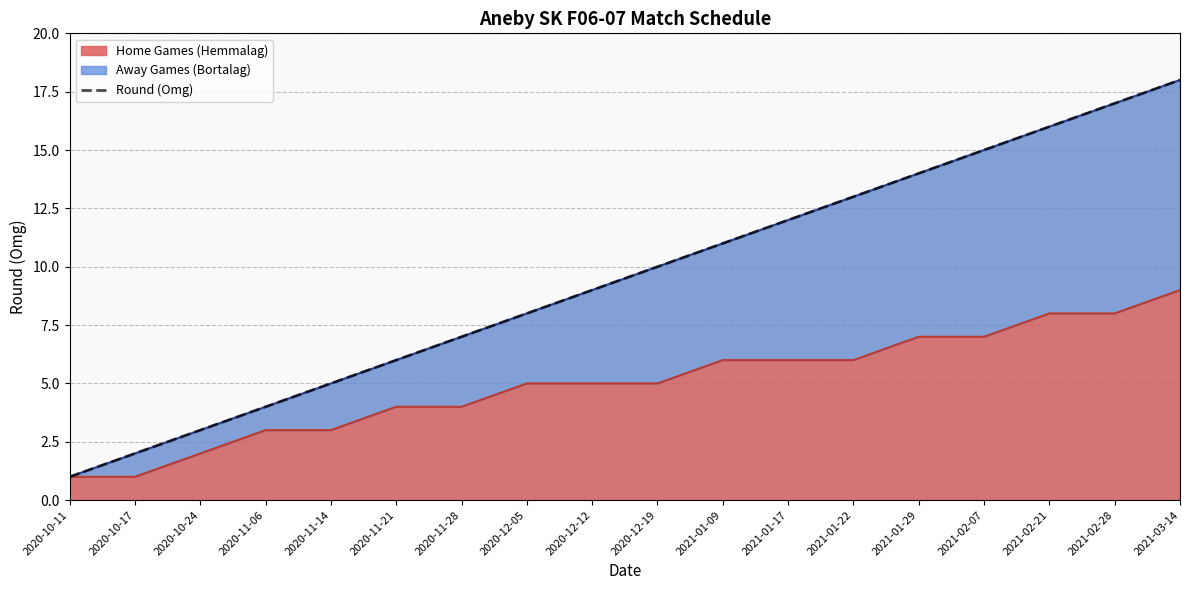

Reading left to right, extract all data points from this chart.

2020-10-11=1	2020-10-17=2	2020-10-24=3	2020-11-06=4	2020-11-14=5	2020-11-21=6	2020-11-28=7	2020-12-05=8	2020-12-12=9	2020-12-19=10	2021-01-09=11	2021-01-17=12	2021-01-22=13	2021-01-29=14	2021-02-07=15	2021-02-21=16	2021-02-28=17	2021-03-14=18